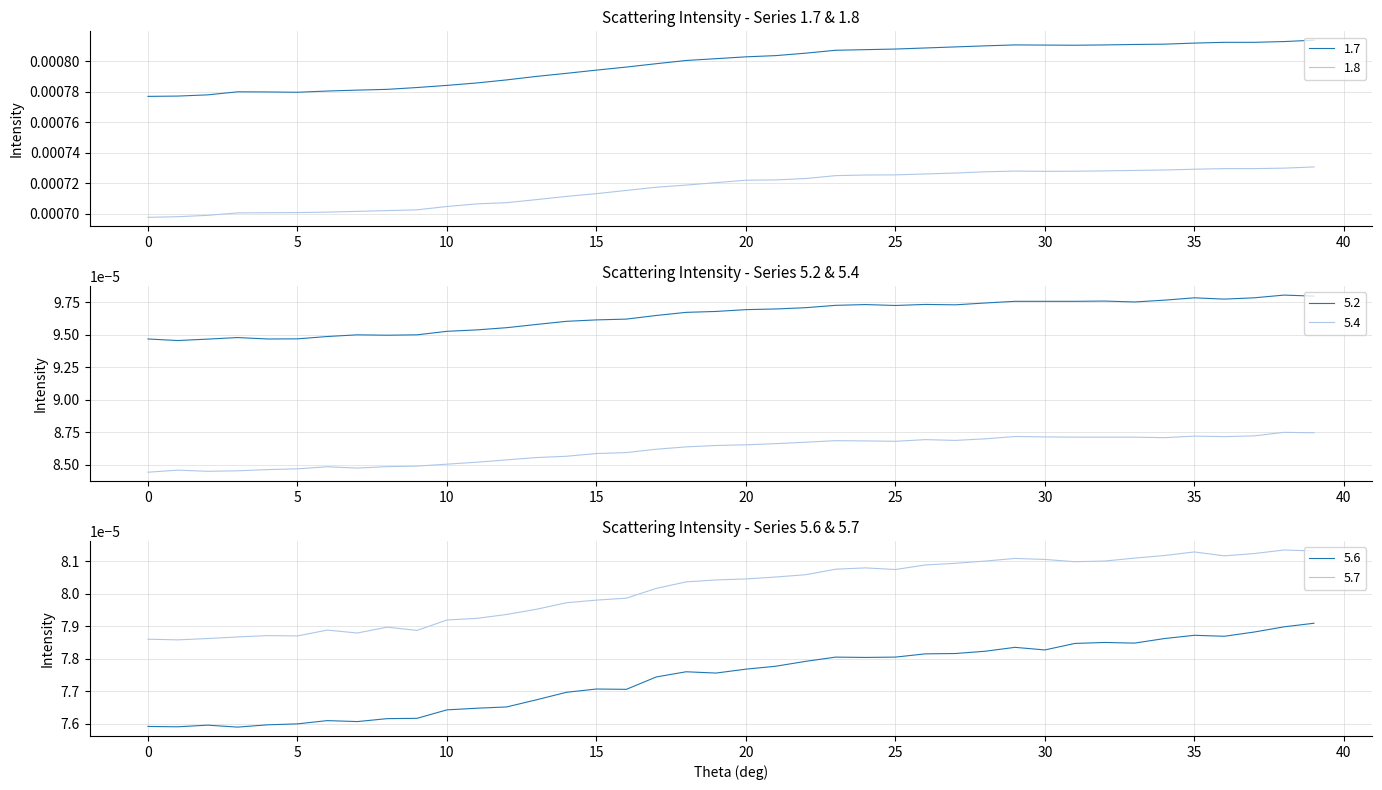

The 1.8 series shows 0.0 at 31. True or false?

False